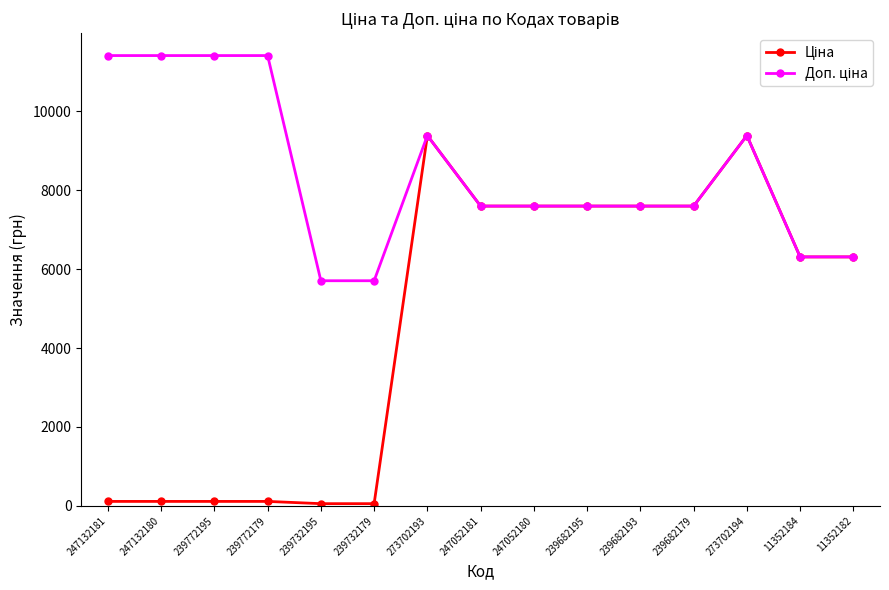

What is the greatest value displayed?

11410.0